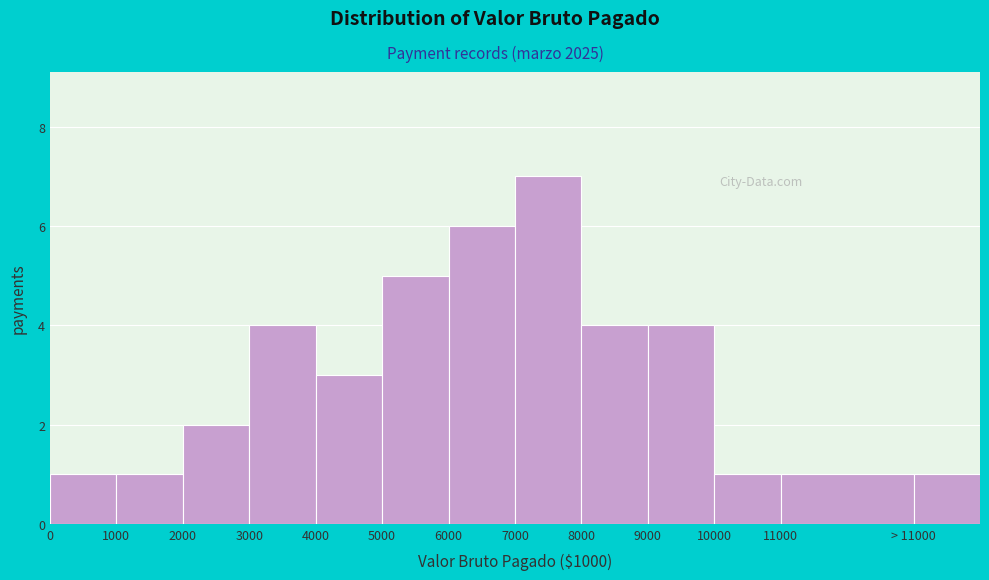

Reading right to left, transcribe all the data shown in this chart.

1	1	1	4	4	7	6	5	3	4	2	1	1